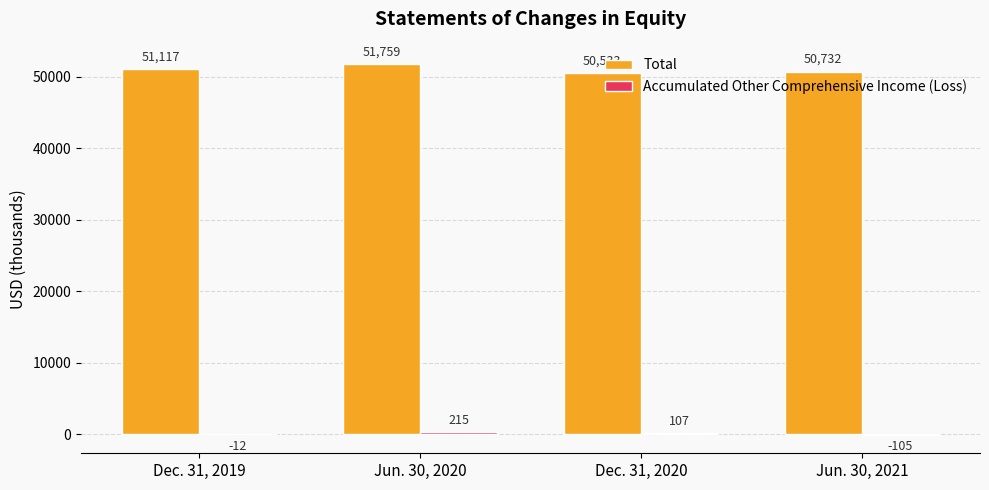

What is the approximate value of Total at Jun. 30, 2021, to the nearest 10?

50730